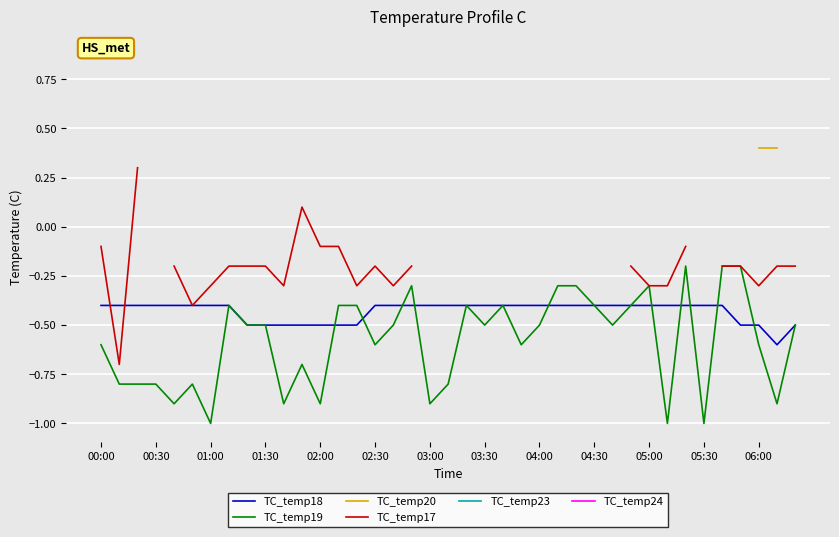

Is it true that TC_temp18 equals -0.6 at 00:30?

False